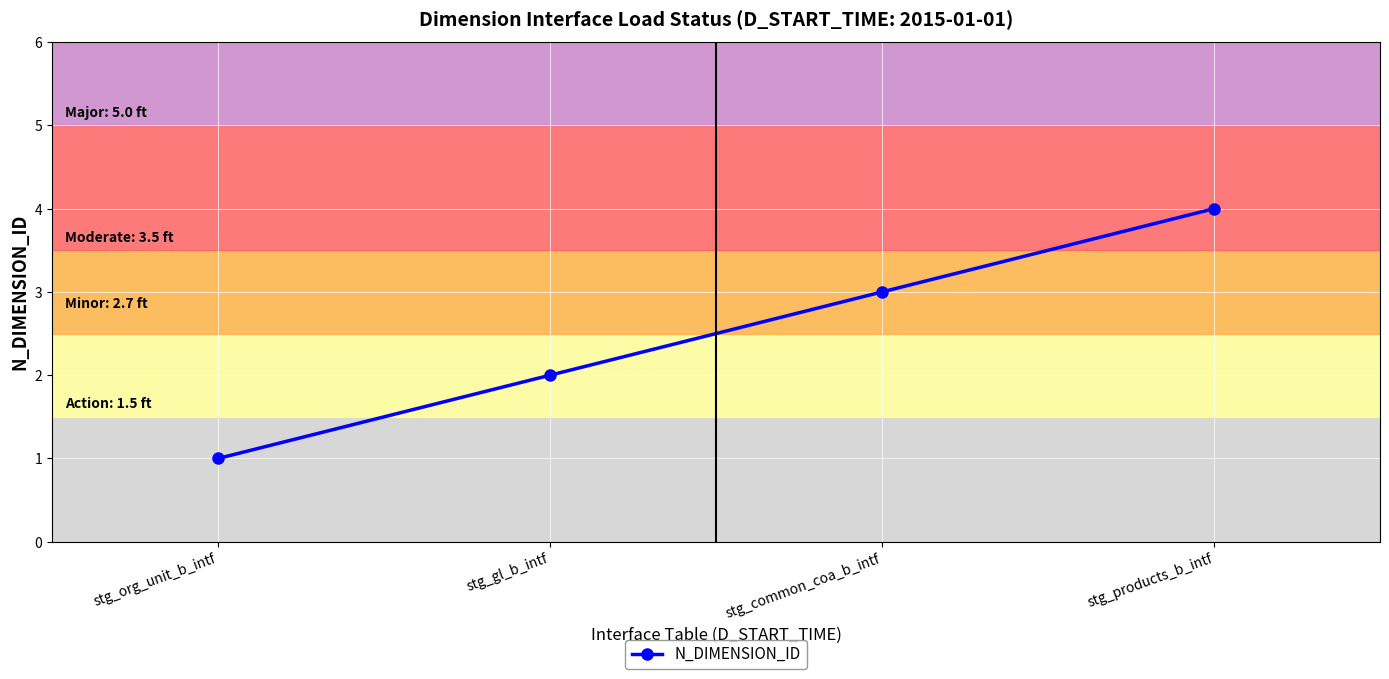

Reading left to right, extract all data points from this chart.

stg_org_unit_b_intf=1	stg_gl_b_intf=2	stg_common_coa_b_intf=3	stg_products_b_intf=4